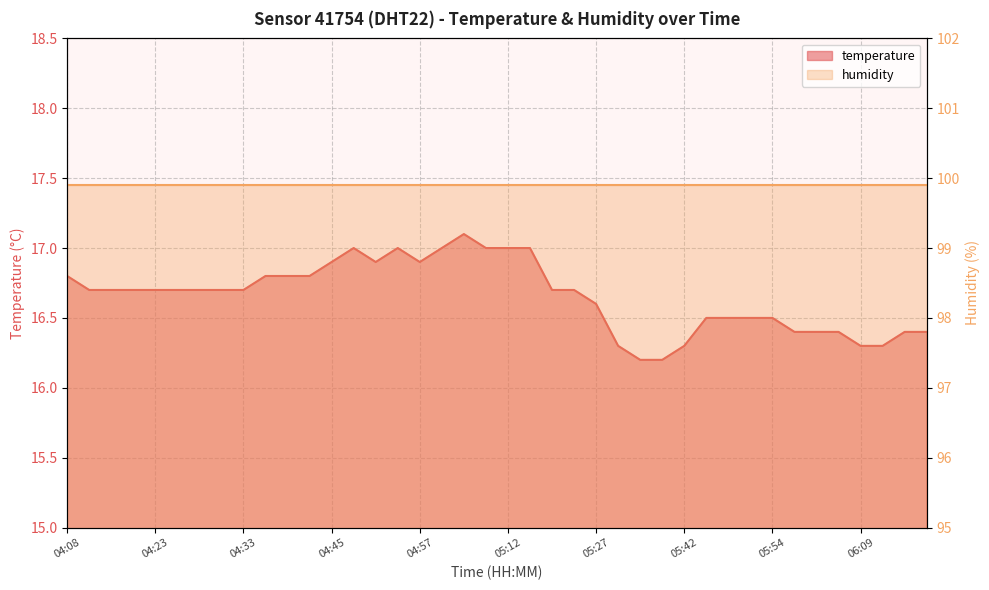

What is the difference between the maximum and minimum values?

0.9